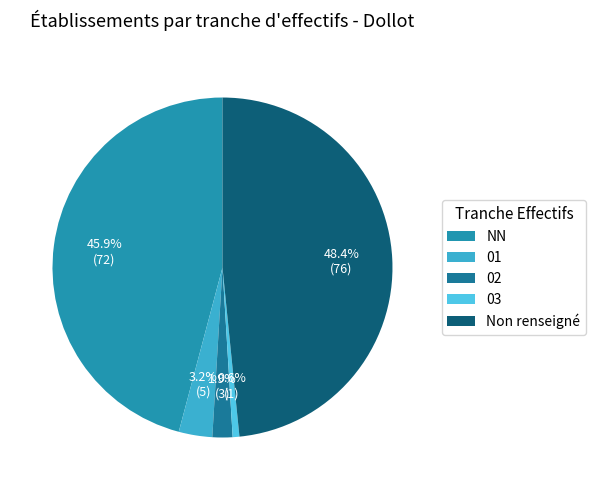

To the nearest percent, what is the average slice percentage?

20%